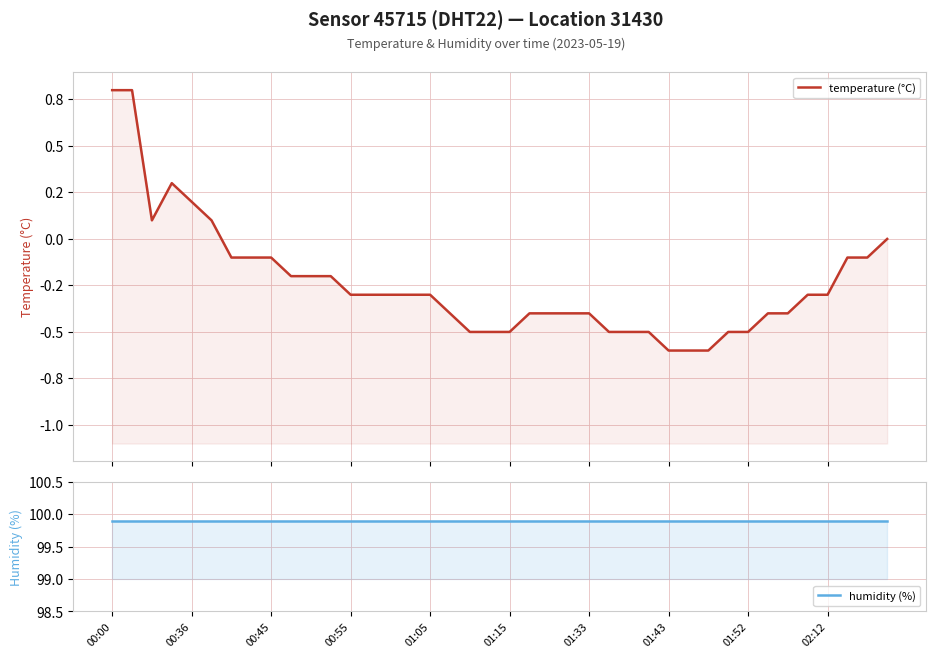

Read the temperature (°C) value at 00:55.

-0.3